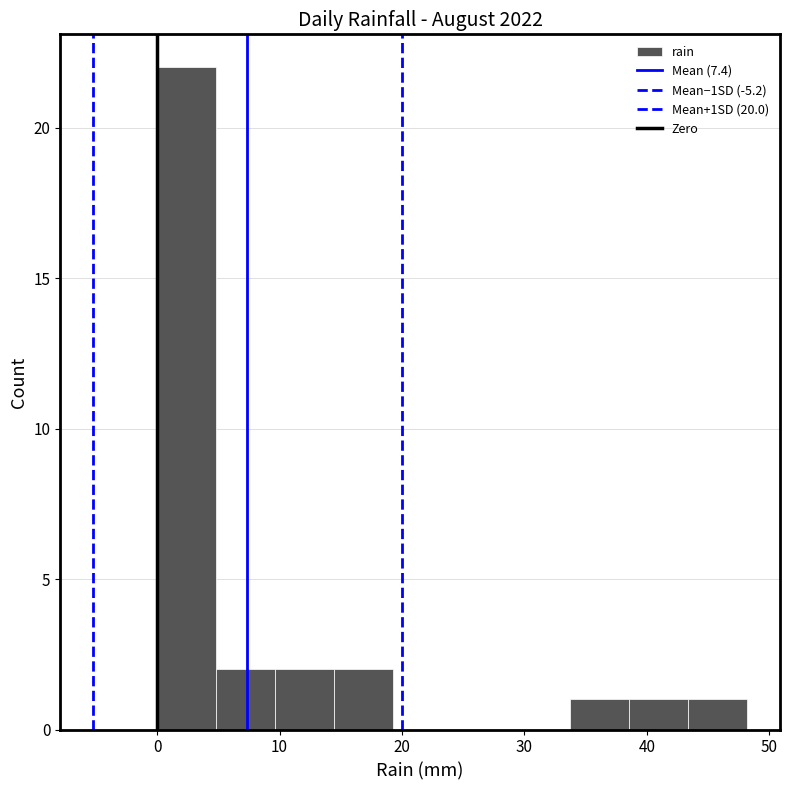

How tall is the bar that spans 5 to 10 on the x-axis? Neither the bar edges nor the heights are printed on the chart, so give them approximately, as read against the axes.

2